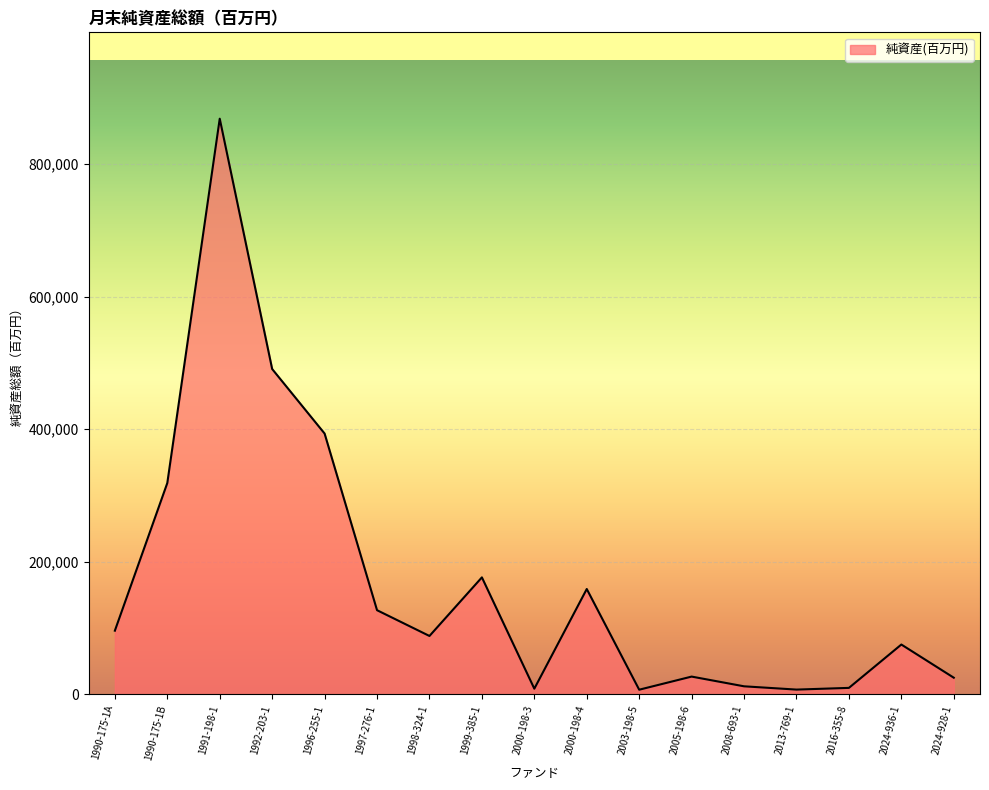

Which category has the highest value across all series?

1991-198-1